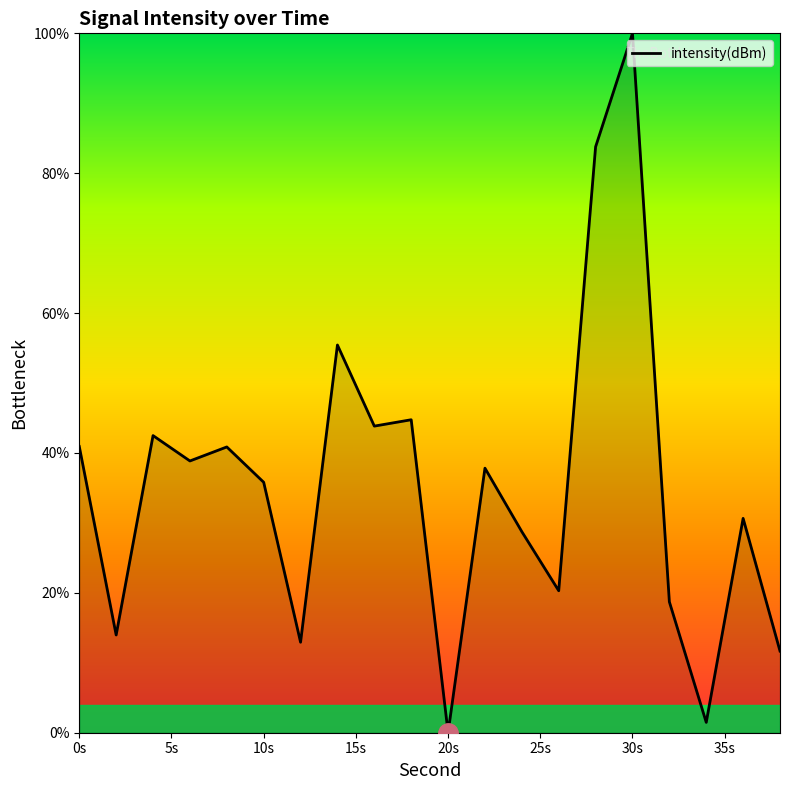

What is the greatest value displayed?

100.0